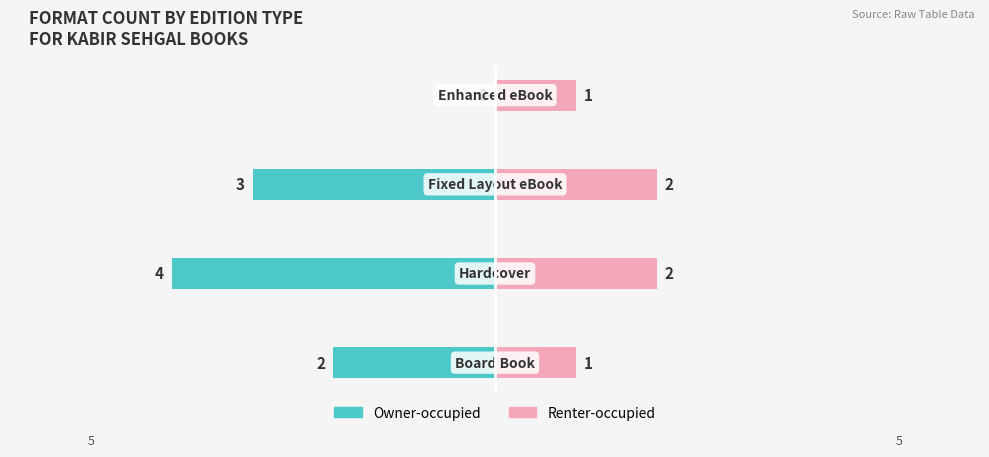

Reading left to right, what are all the values shown in this chart?

Owner-occupied: -2	-4	-3	0
Renter-occupied: 1	2	2	1